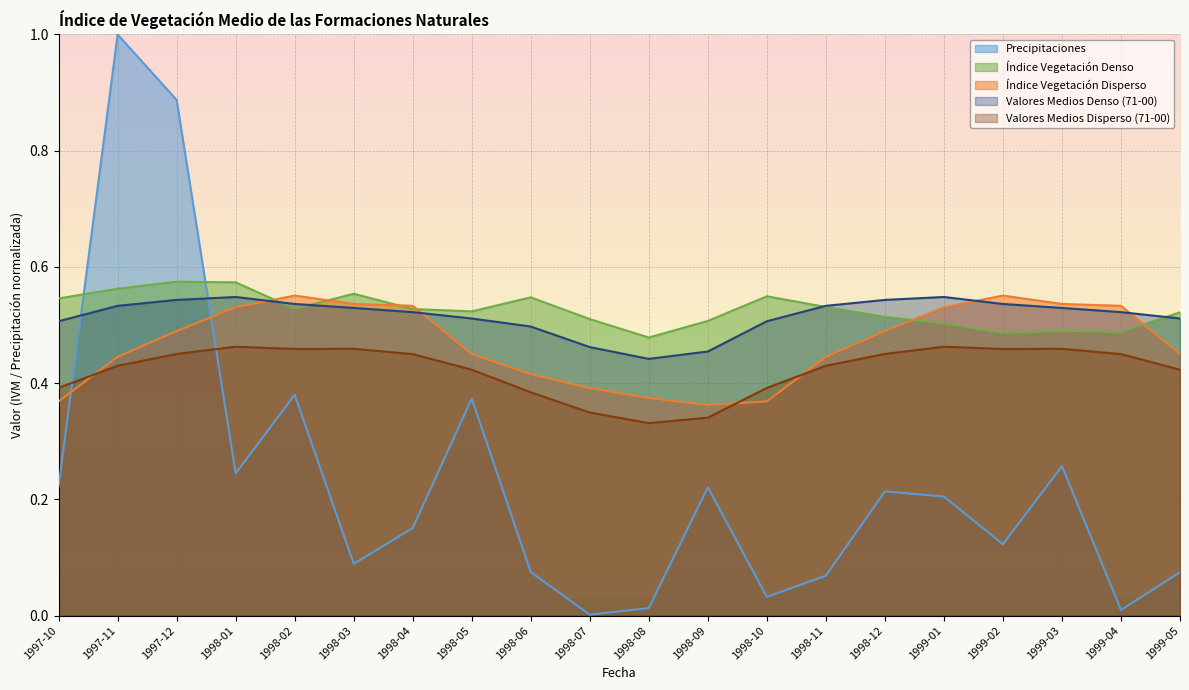

How many times do Índice Vegetación Denso and Valores Medios Denso (71-00) cross each other?

4